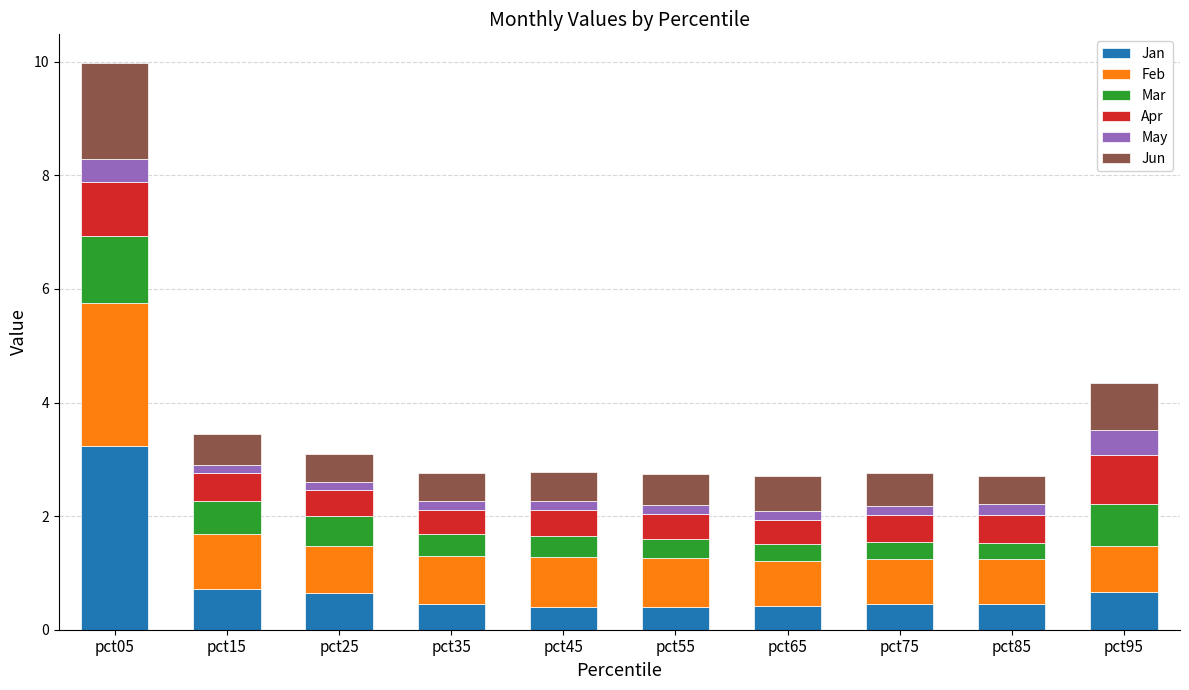

What is the lowest value of the Jan series?

0.4